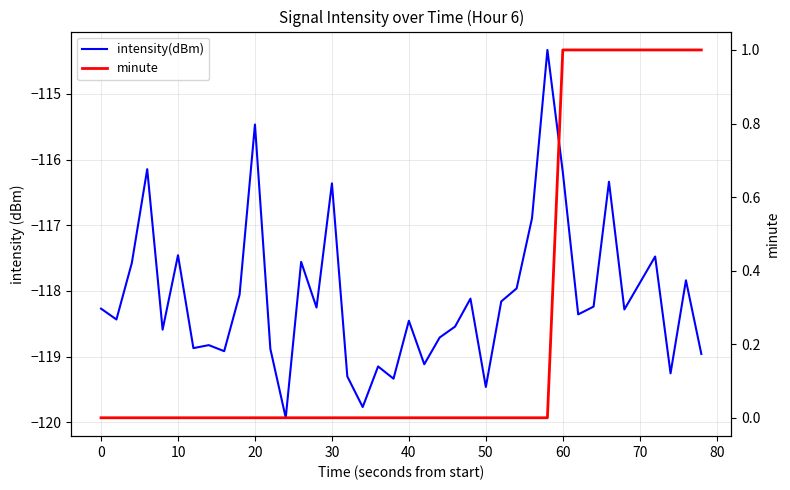

Which series has the largest total across all categories?

minute